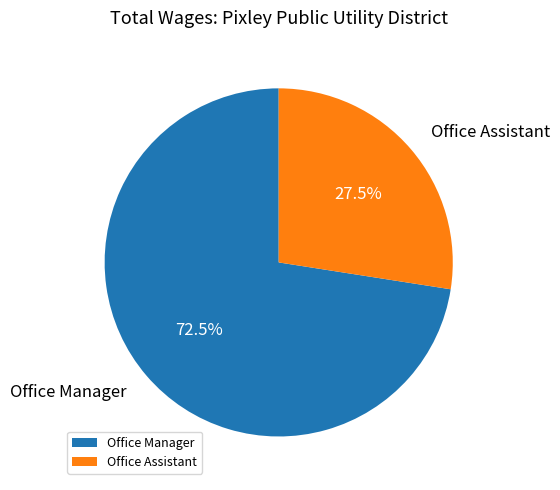

How much of the chart is everything except Office Manager?

27.5%